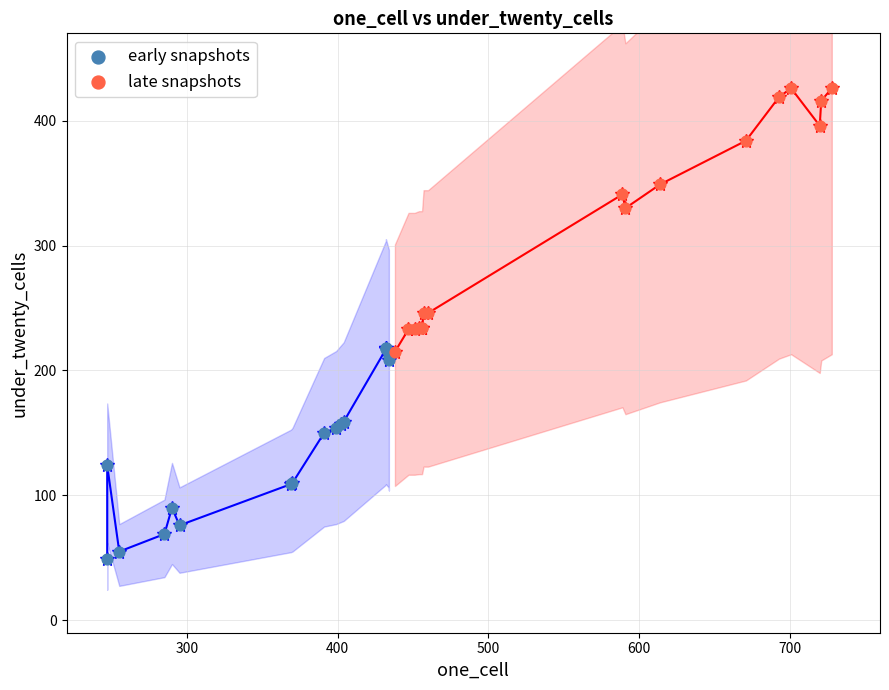

What are all the series names shown in the legend?

early snapshots, late snapshots